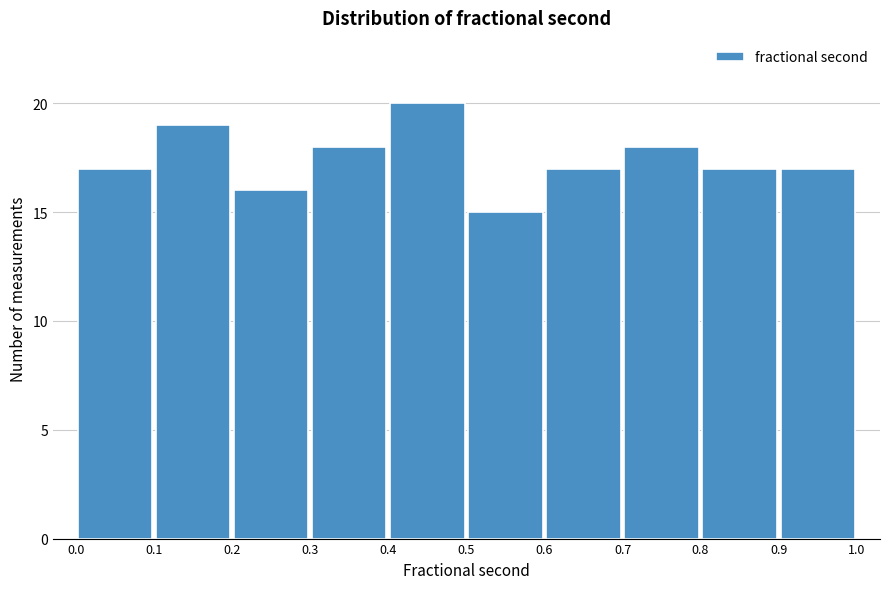

How tall is the bar that spans 0.4 to 0.5 on the x-axis? The values are not printed on the chart, so give them approximately, as read against the axis.

20